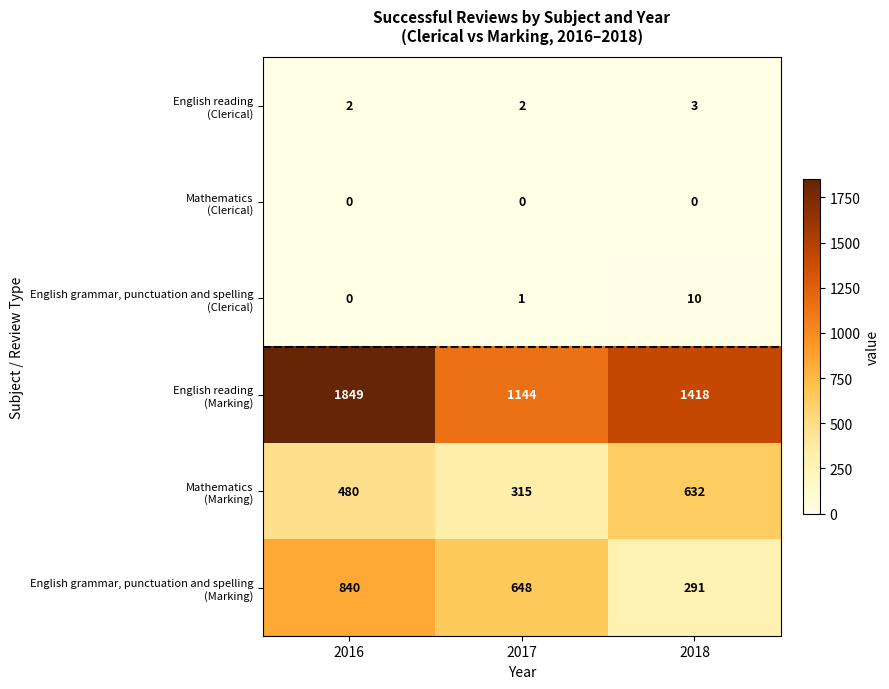

At how many categories does at least one series exceed 1145?

2